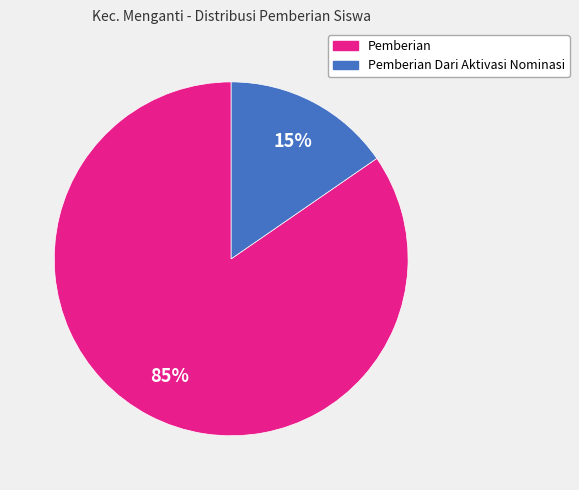

To the nearest percent, what portion does Pemberian represent?

85%